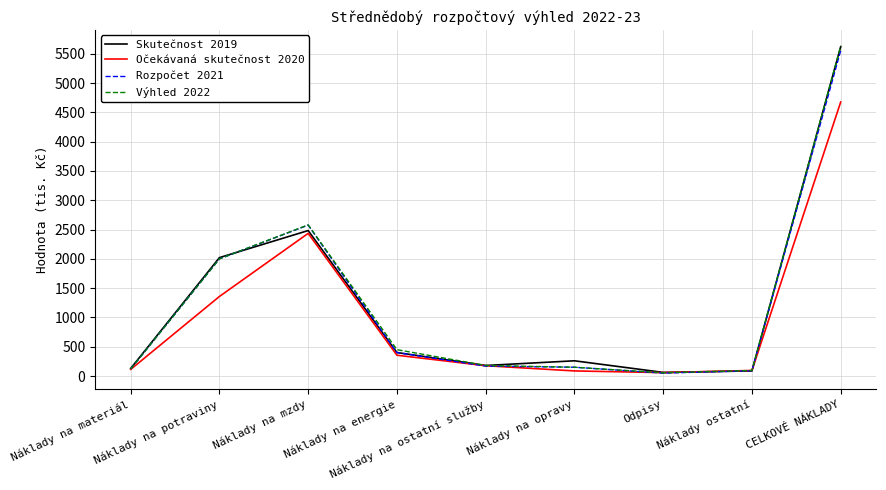

Reading left to right, extract all data points from this chart.

Skutečnost 2019: 129	2021	2483	401	180	260	62	87	5623
Očekávaná skutečnost 2020: 113	1358	2435	355	176	87	58	95	4677
Rozpočet 2021: 120	2000	2576	400	170	150	50	90	5556
Výhled 2022: 120	2000	2580	450	180	150	55	95	5630